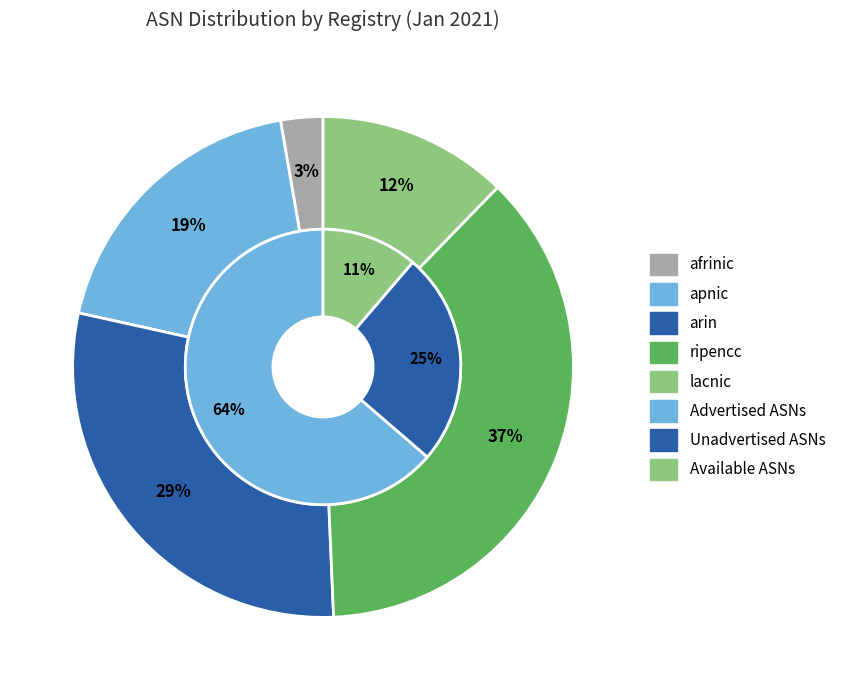

Which has a higher value, lacnic or afrinic?

lacnic